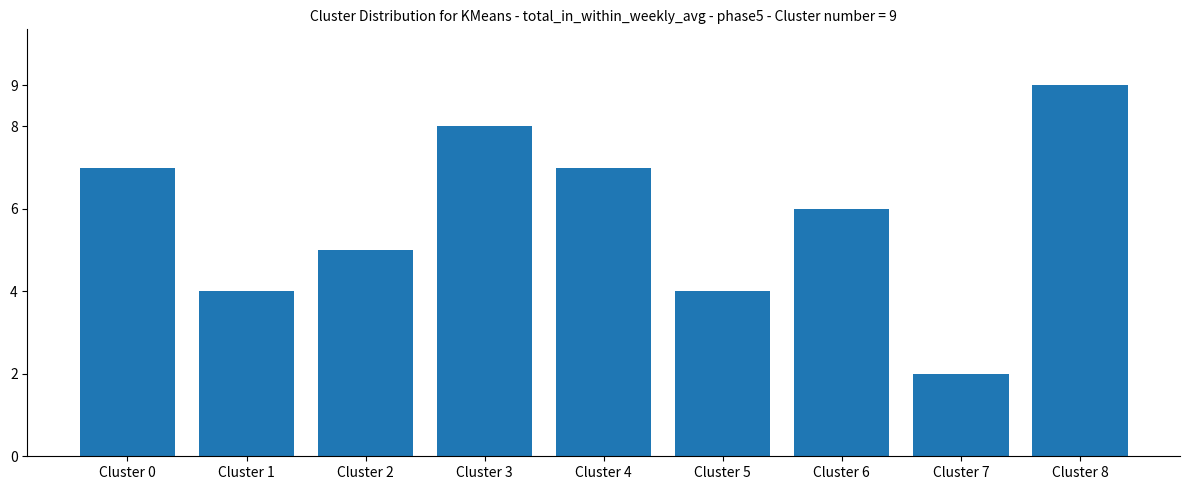

What is the ratio of the value at Cluster 2 to the value at Cluster 3?

0.6